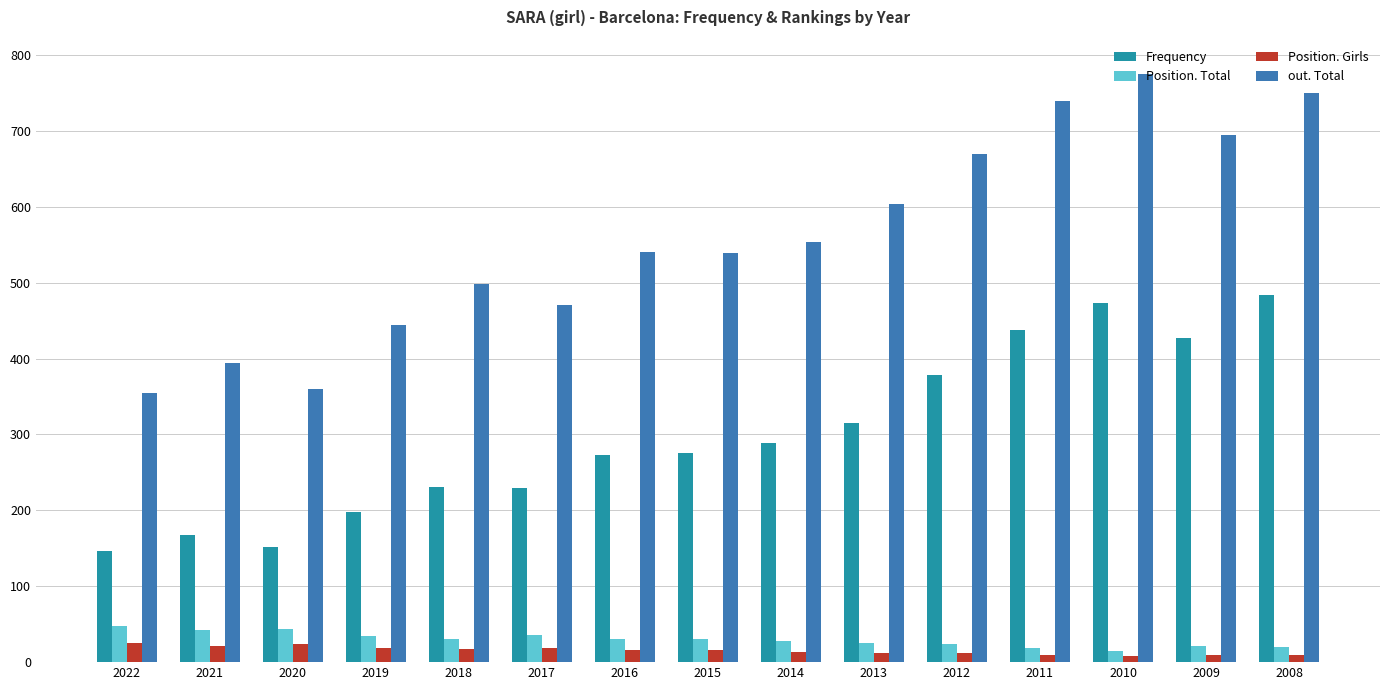

Is it true that Position. Total equals 9 at 2017?

False